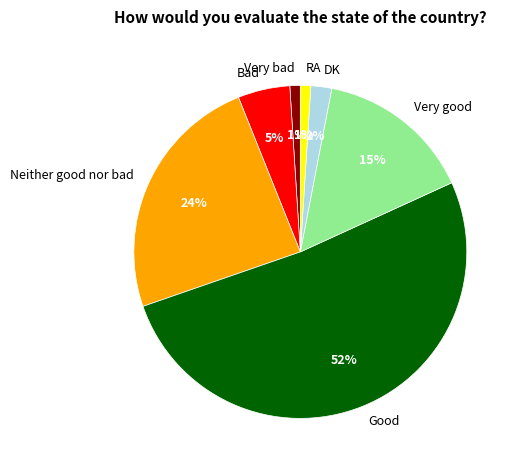

Does Good represent more than half of the total?

Yes